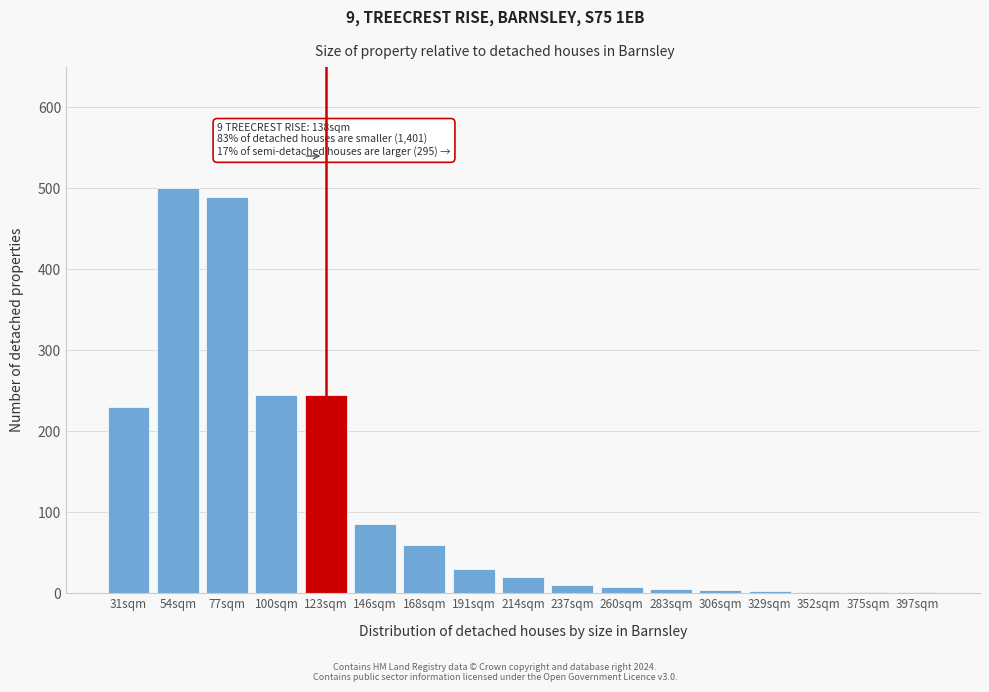

Read the value at 214sqm.

20